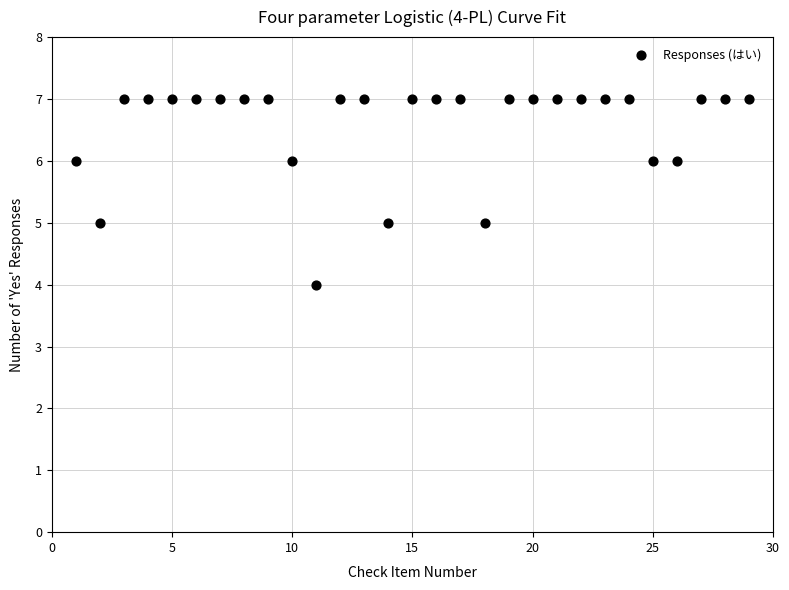

What is the range of Y values (max minus min)?

3